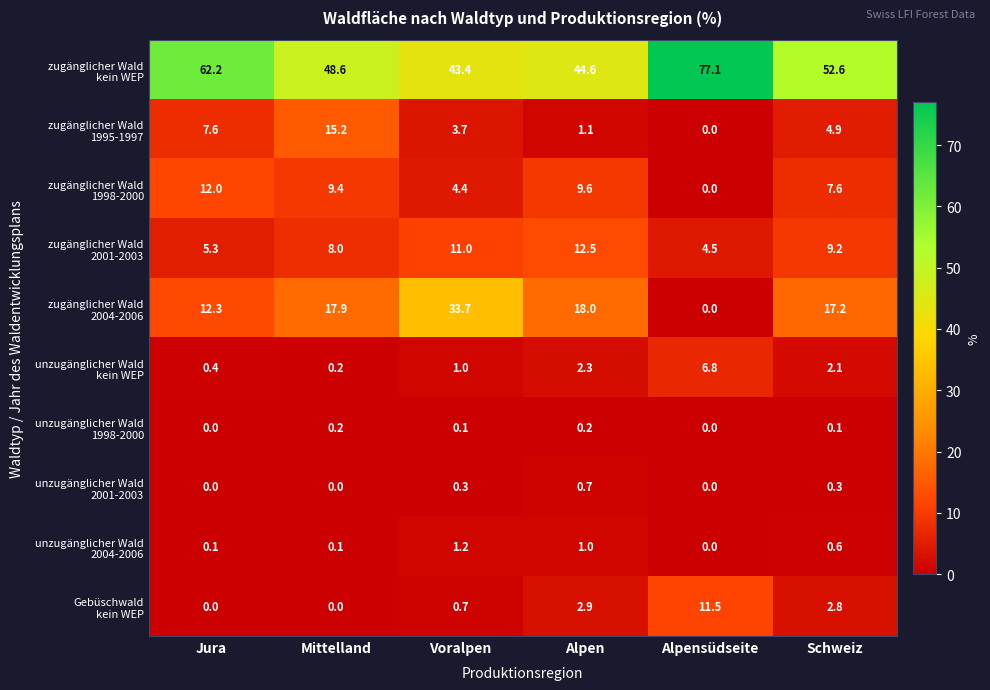

What is the difference between the highest and lowest values at Jura?

62.2